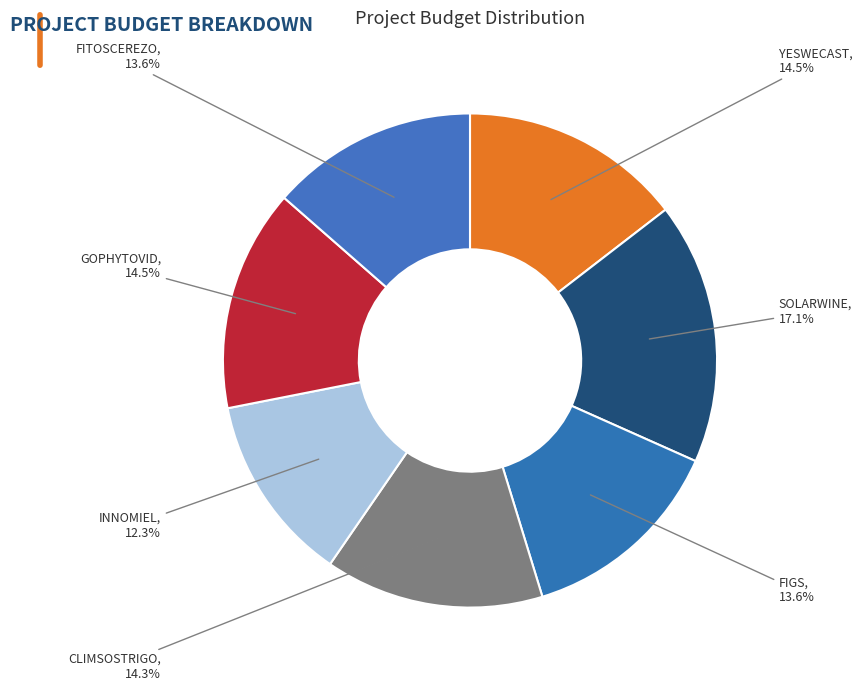

To the nearest percent, what is the average slice percentage?

14%